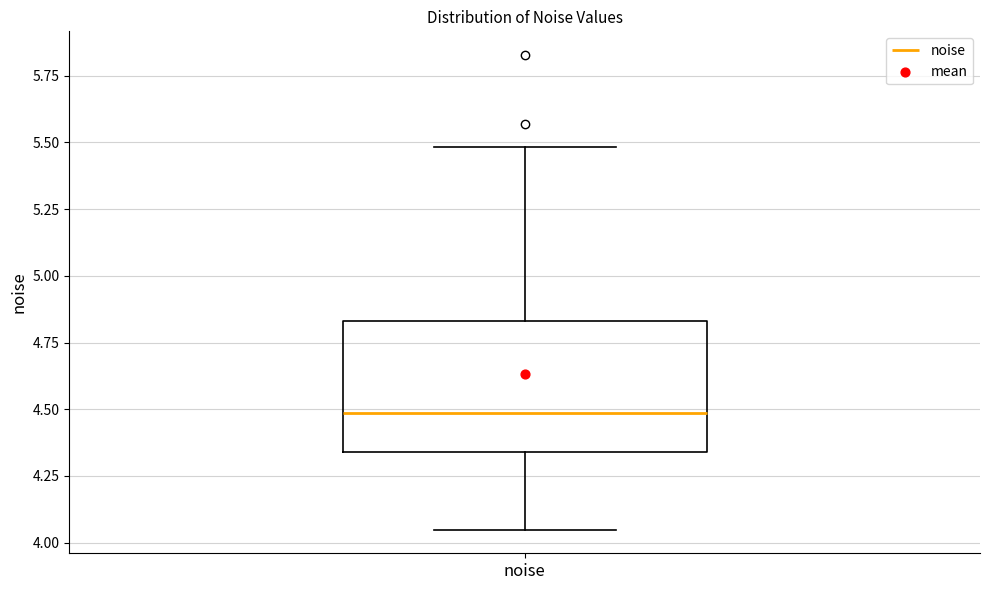

Transcribe this box plot: give where the median line is, the range the box spans, and where the two whiskers end, as read against the y-axis. The values are not printed on the chart, so give them approximately, as read against the axis.

median 4.50, box 4.35 to 4.85, whiskers 4.05 to 5.50